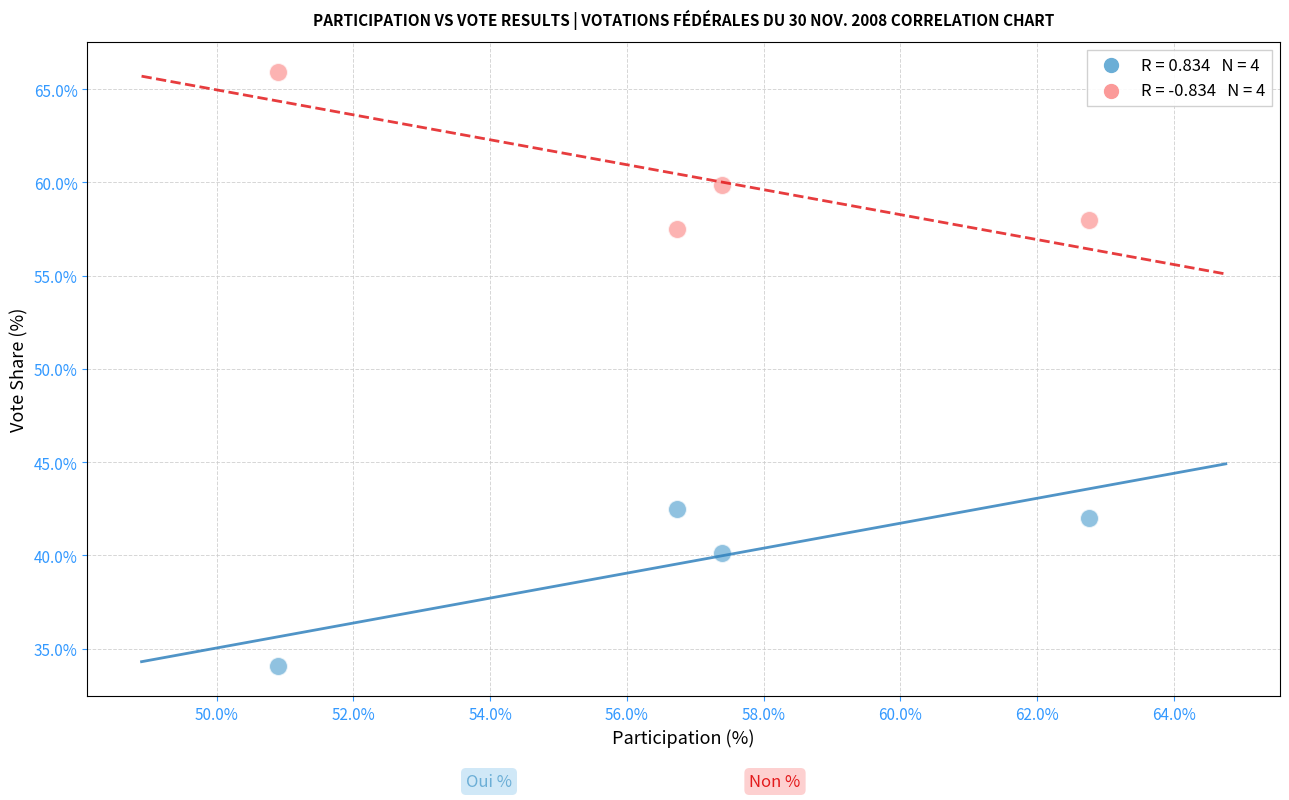

Across all data points, what is the range of Y values (max minus min)?

31.9